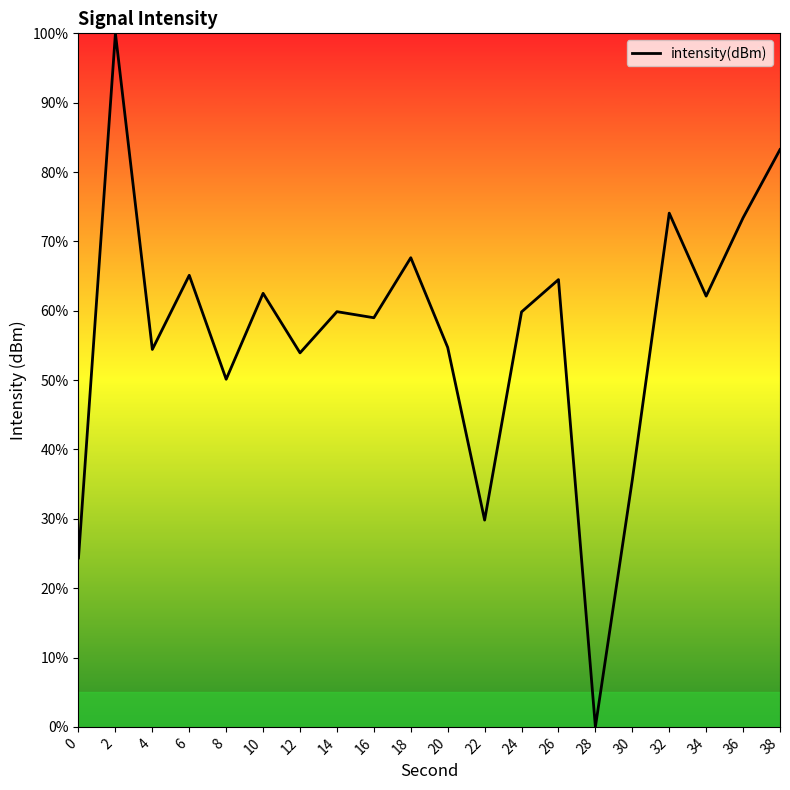

What is the average value?

56.7